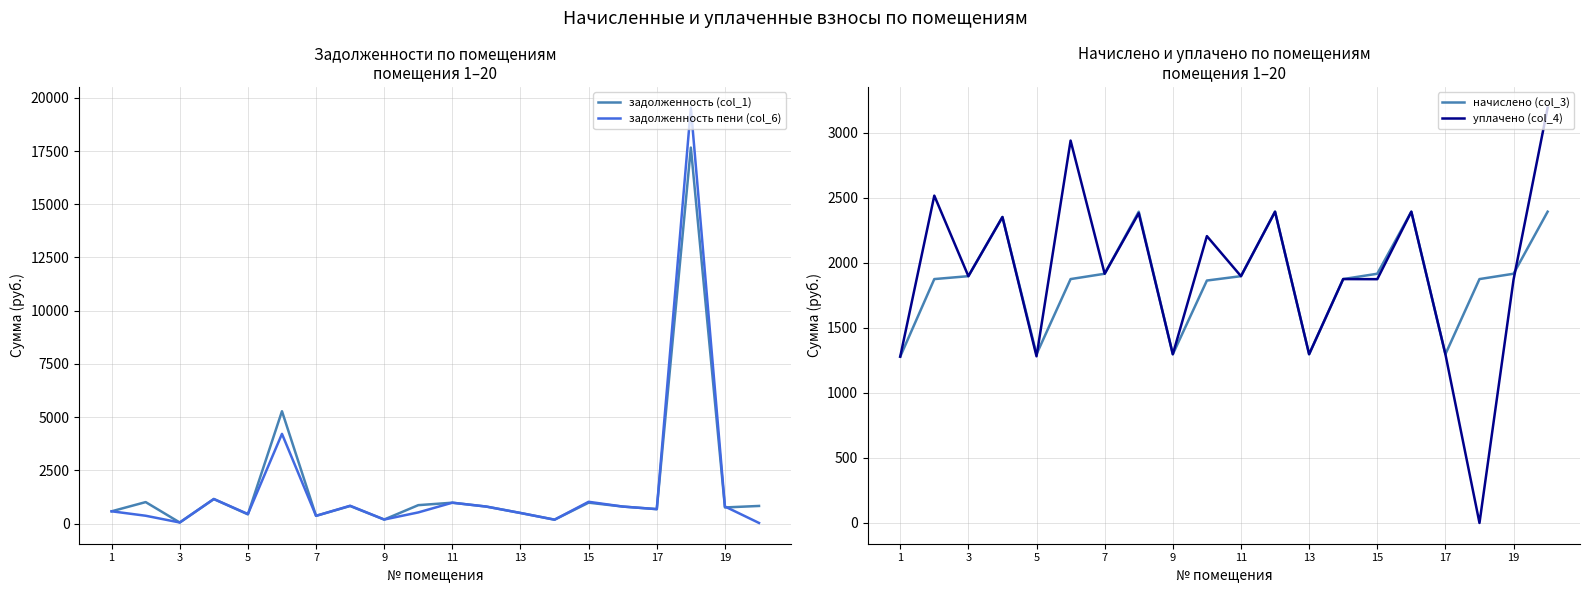

The задолженность пени (col_6) series shows 802.0 at 19. True or false?

True